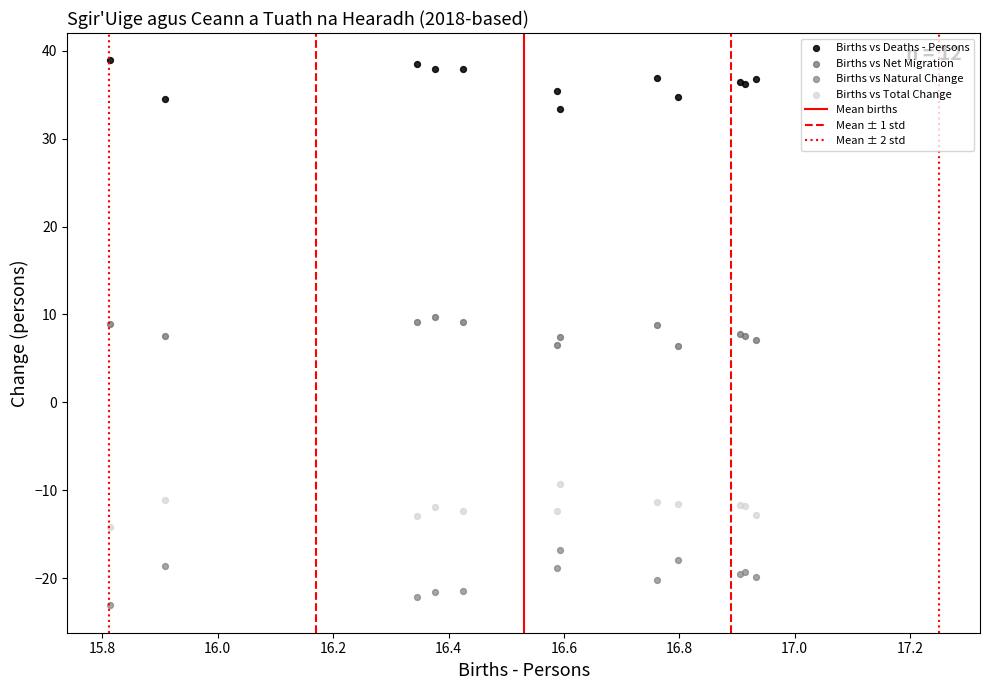

What is the X range (max minus min) for the scatter plot?

1.1